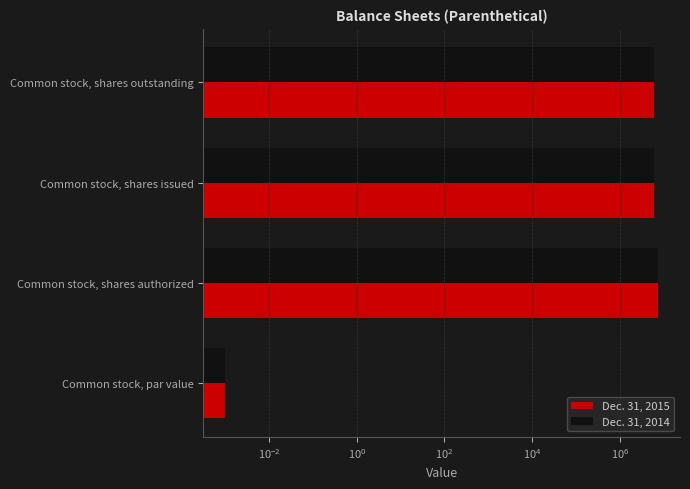

Does the chart contain any negative values?

No